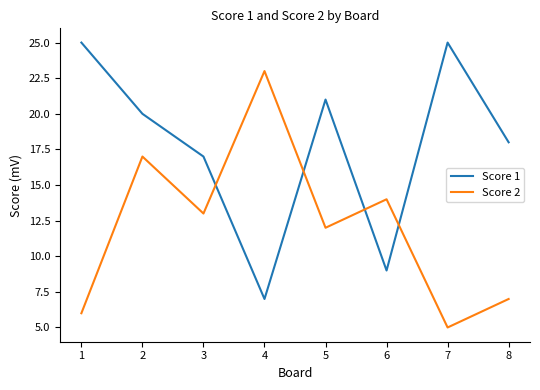

What is the difference between the Score 1 values at 2 and 1?

5